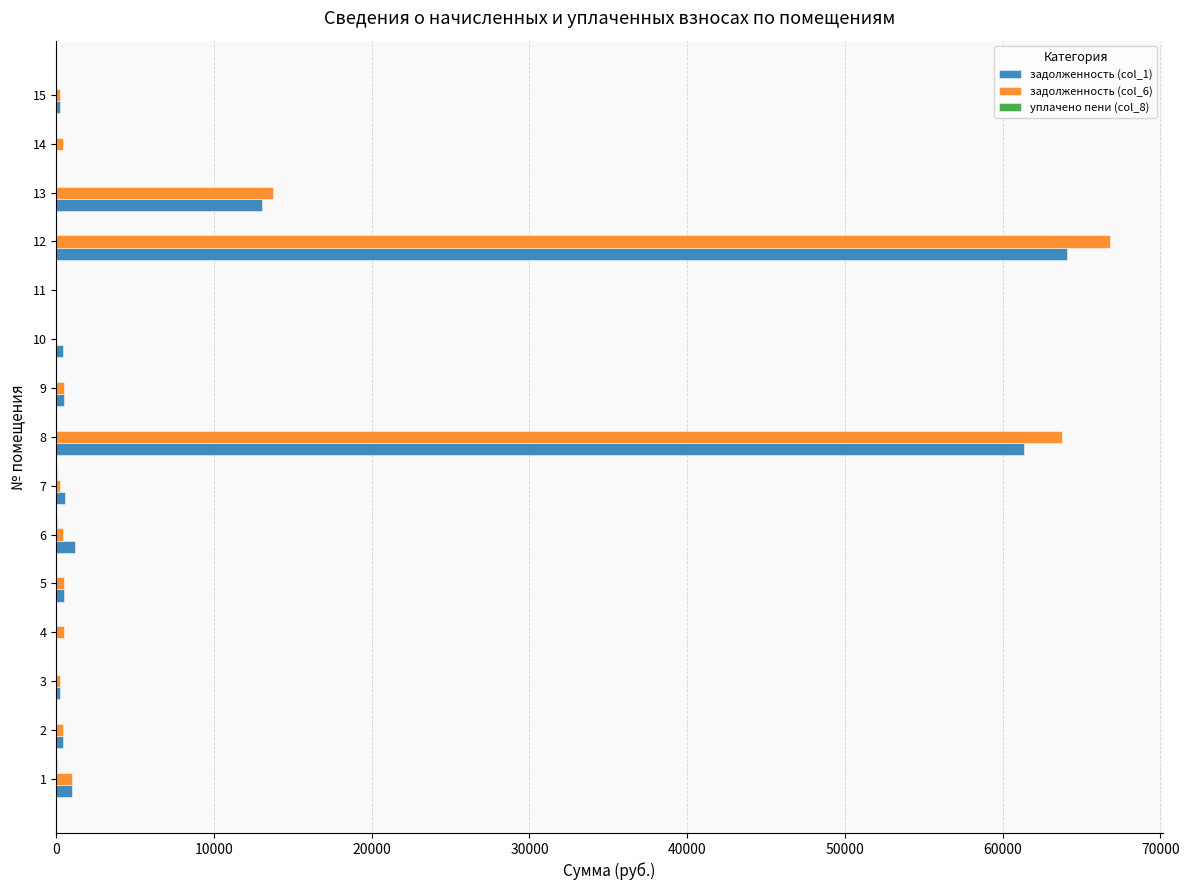

What is the sum of the задолженность (col_6) values at 11 and 9?

489.6